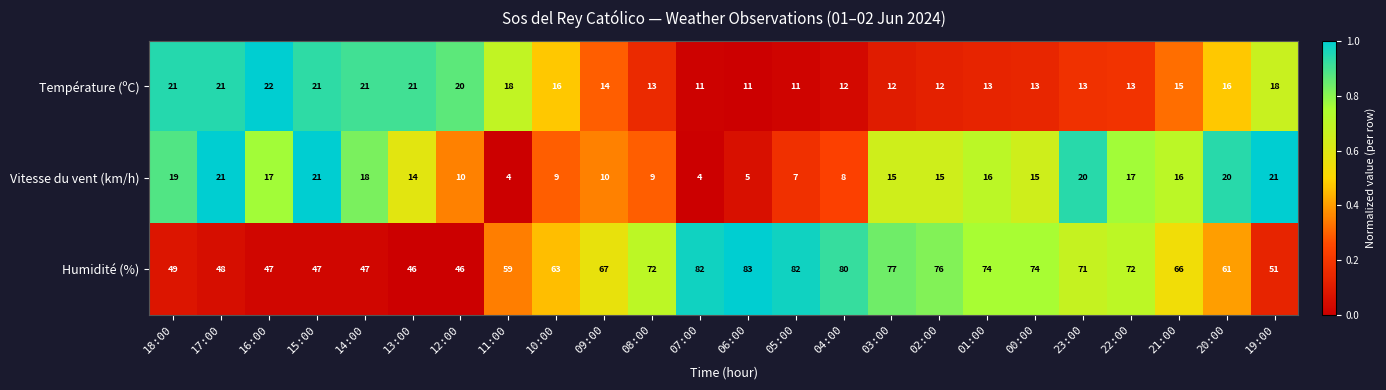

What is the difference between the maximum and second lowest values in the Température (ºC) series?

11